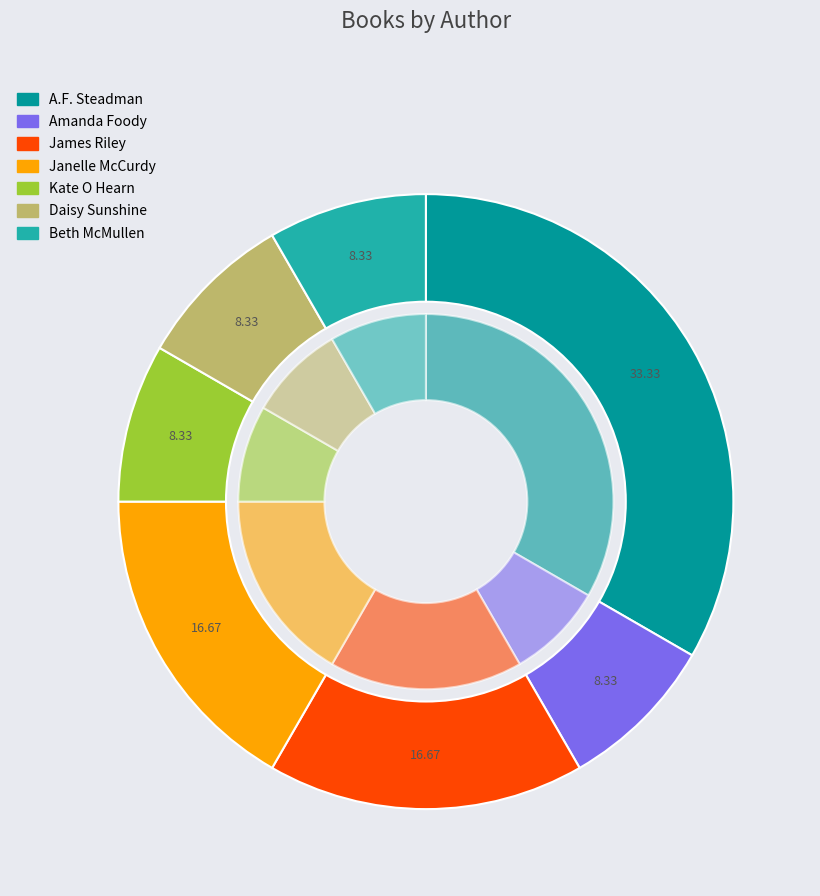

What is the smallest slice in the pie chart?

Amanda Foody